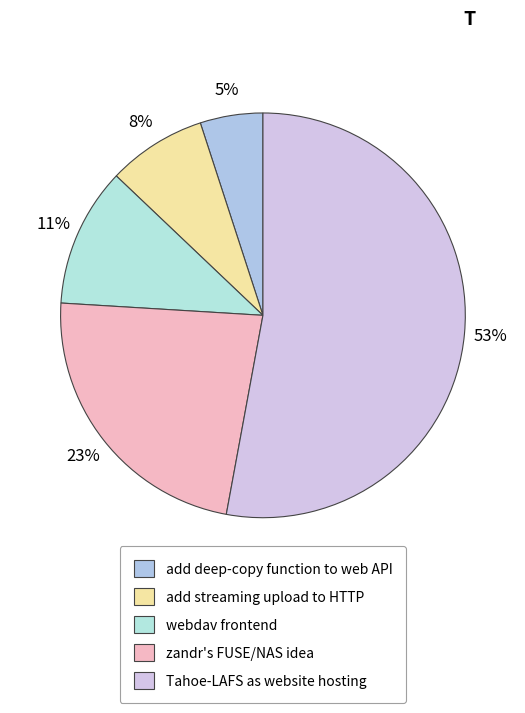

To the nearest percent, what percentage of the pie is zandr's FUSE/NAS idea?

23%